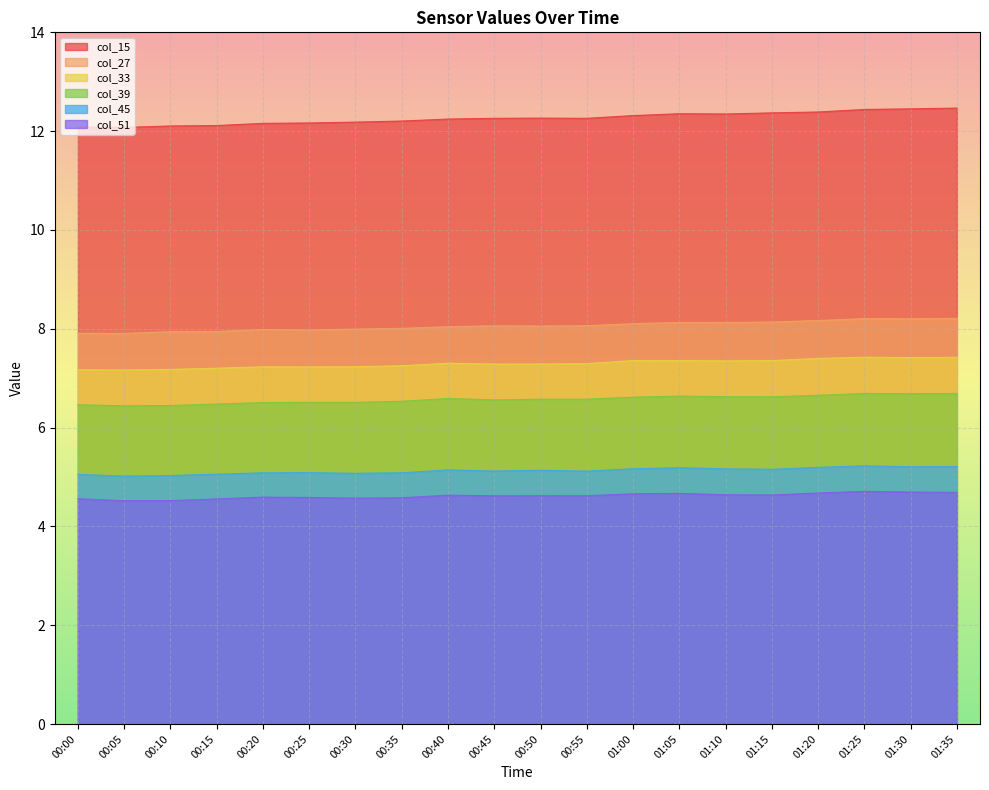

Count the number of data series in this chart.

6